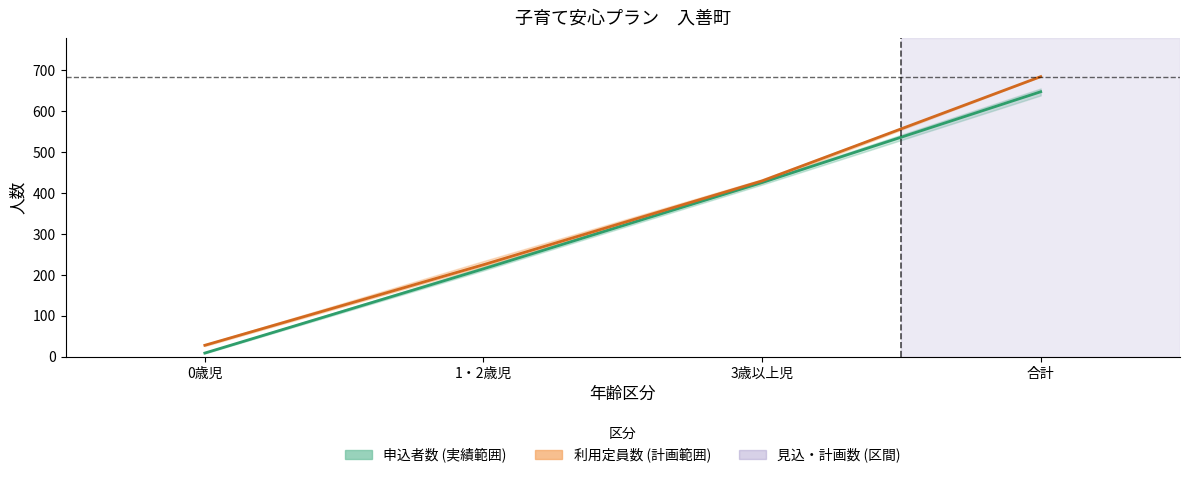

What is the average value of the 申込者数 (中央) series?

324